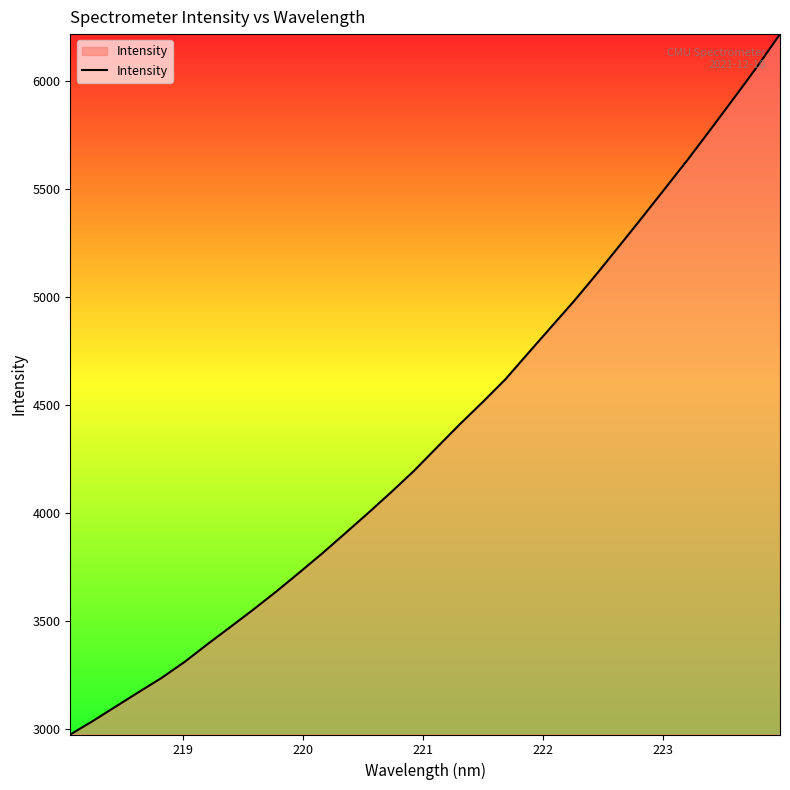

Reading left to right, list all the values displayed in this chart.

2974.7	3038.2	3105.1	3171.8	3237.6	3311.5	3393.6	3473.2	3553.7	3637.1	3724.2	3813.0	3905.8	3999.4	4095.1	4194.2	4302.3	4409.5	4512.3	4618.5	4740.0	4860.6	4980.6	5107.5	5238.3	5370.5	5504.4	5639.0	5779.0	5920.7	6064.1	6215.0